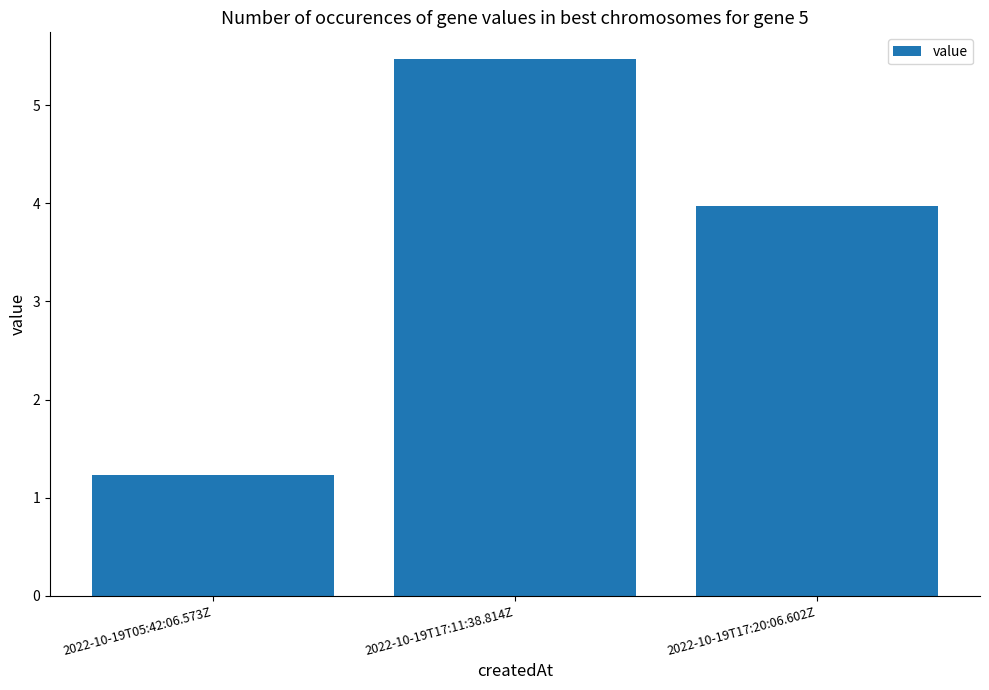

List the labels in order of value, smallest first.

2022-10-19T05:42:06.573Z, 2022-10-19T17:20:06.602Z, 2022-10-19T17:11:38.814Z